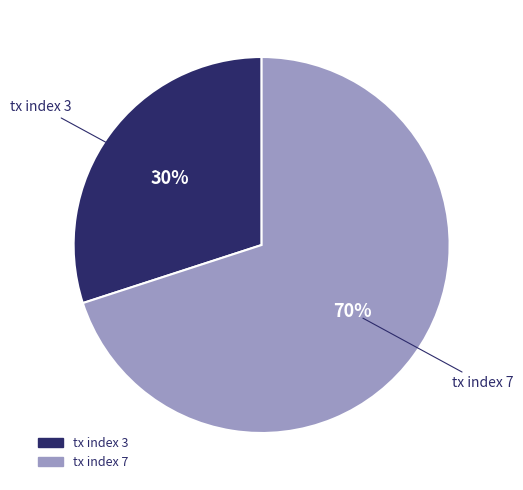

Does tx index 3 represent more than half of the total?

No